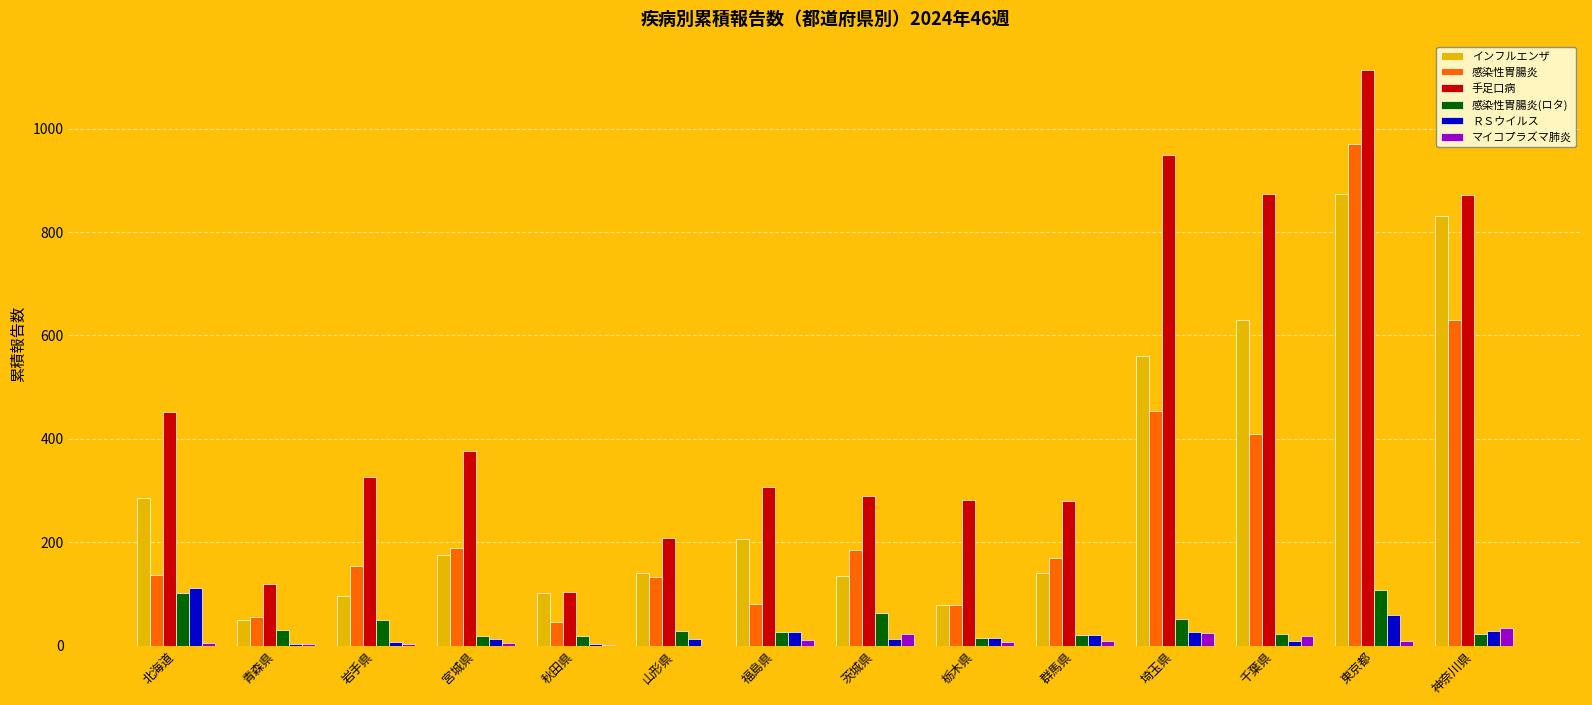

What is the difference between the マイコプラズマ肺炎 values at 茨城県 and 埼玉県?

2